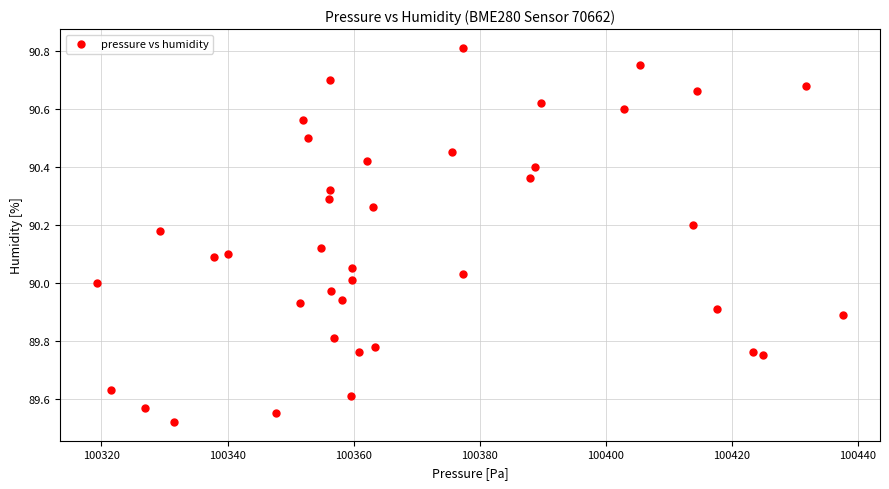

What is the range of X values (max minus min)?

118.2